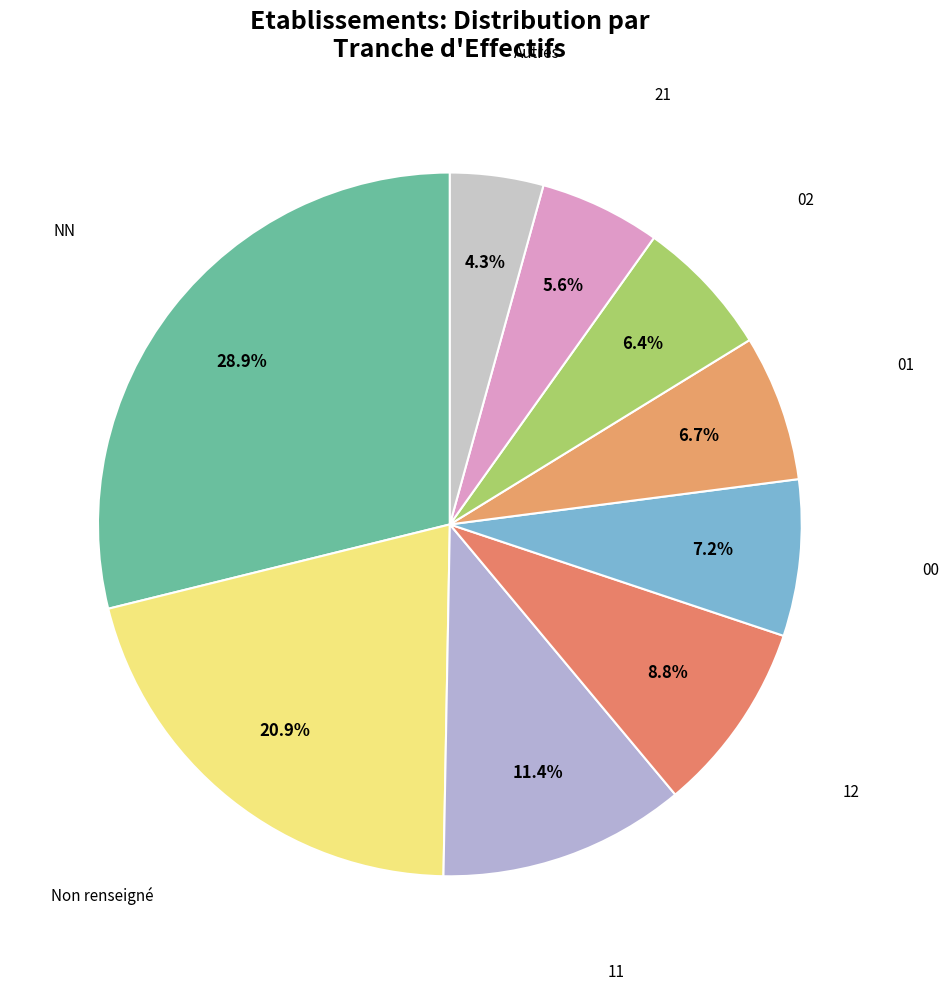

Count the number of slices in the pie.

9